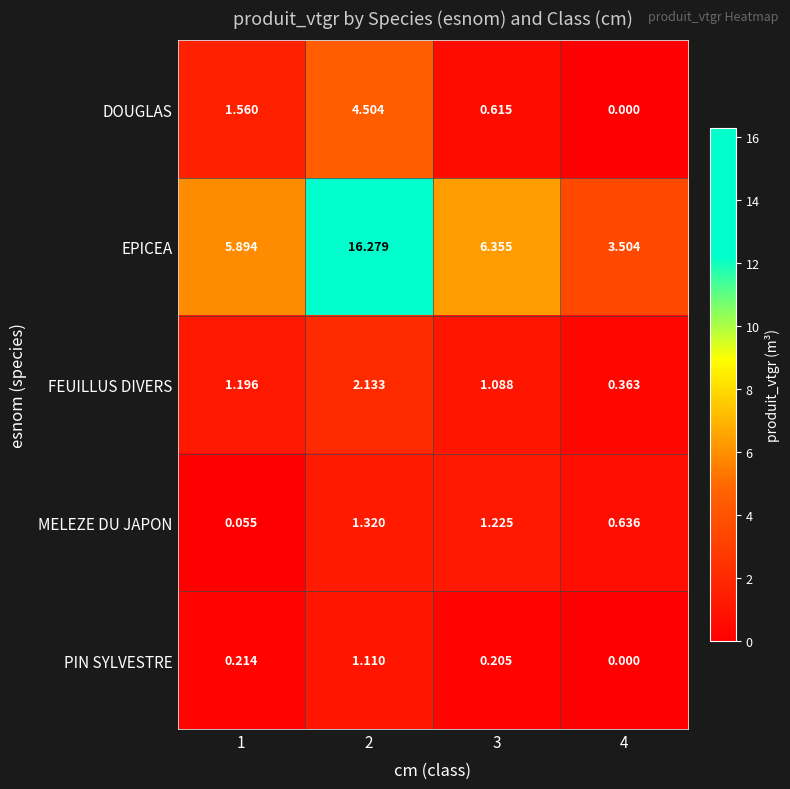

Which series has the largest total across all categories?

EPICEA